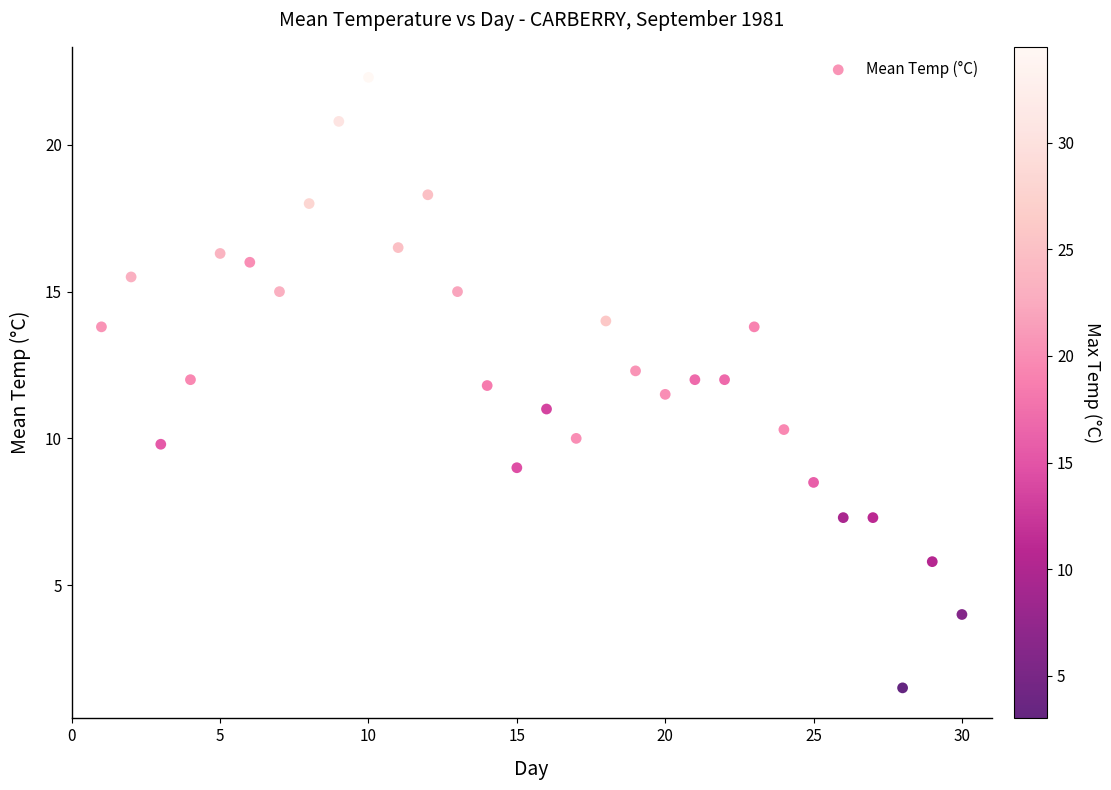

What is the range of X values (max minus min)?

29.0